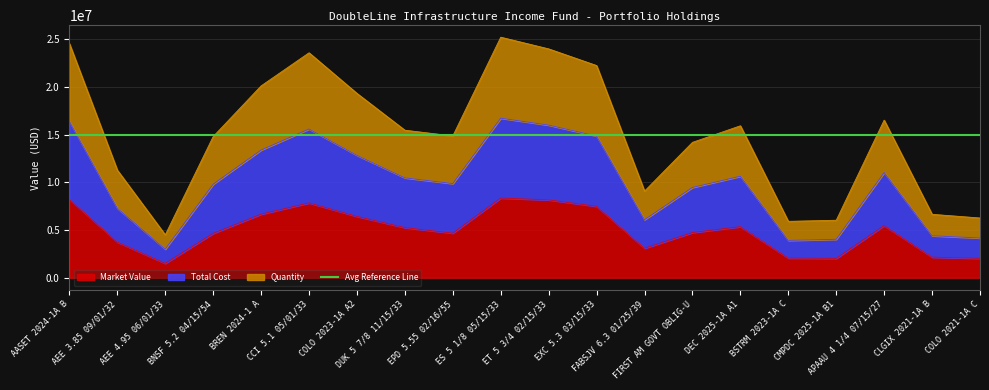

Rank the series by their average value, from lowest to highest.

Market Value, Total Cost, Quantity